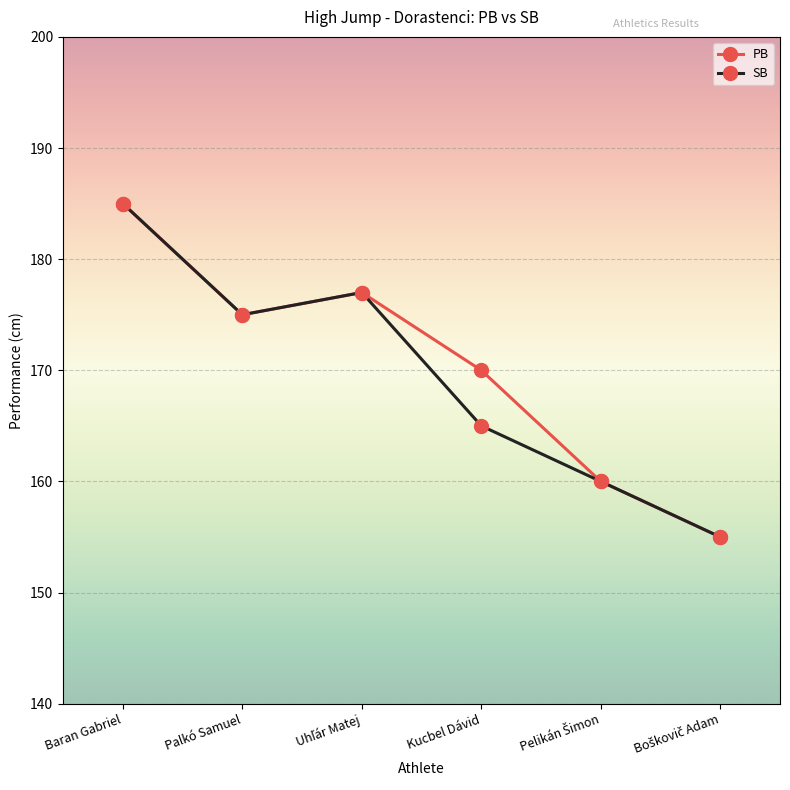

Rank the series by their average value, from lowest to highest.

SB, PB